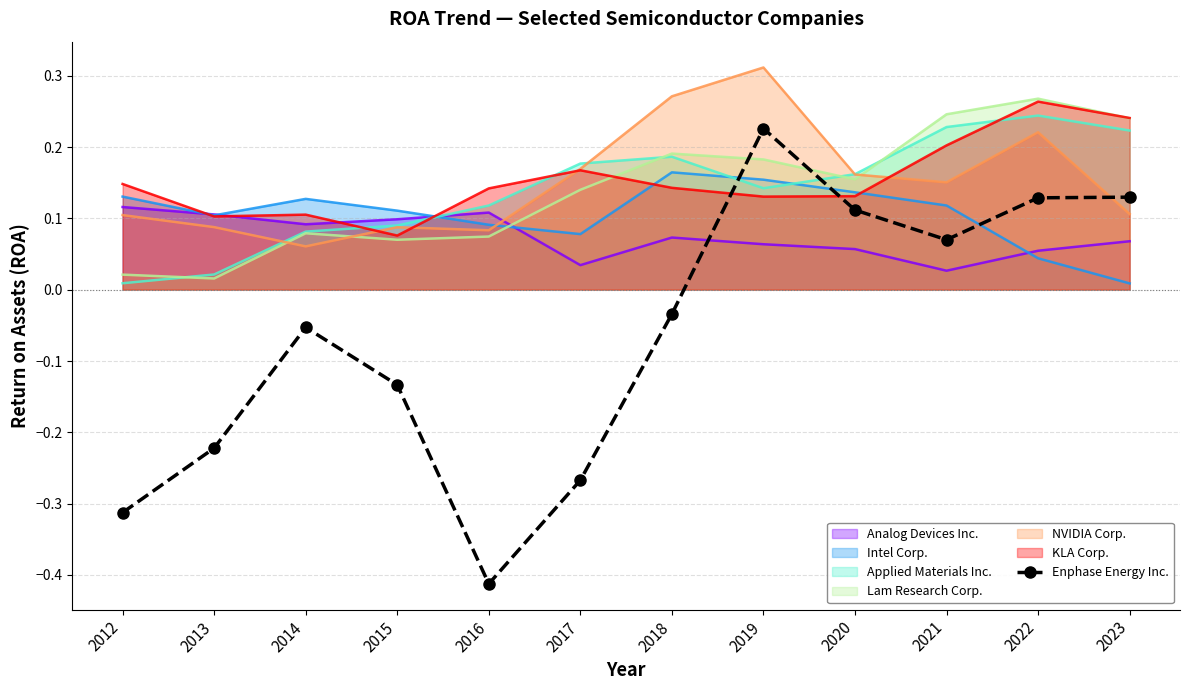

Which series changed the most between 2017 and 2019?

Enphase Energy Inc.